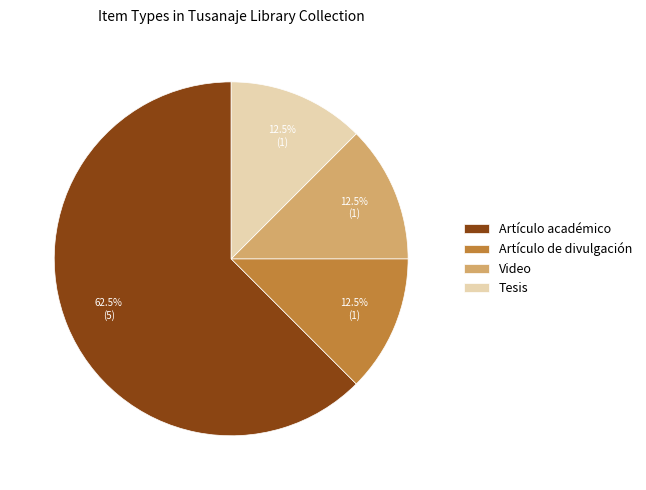

To the nearest percent, what is the combined percentage of Tesis and Artículo académico?

75%